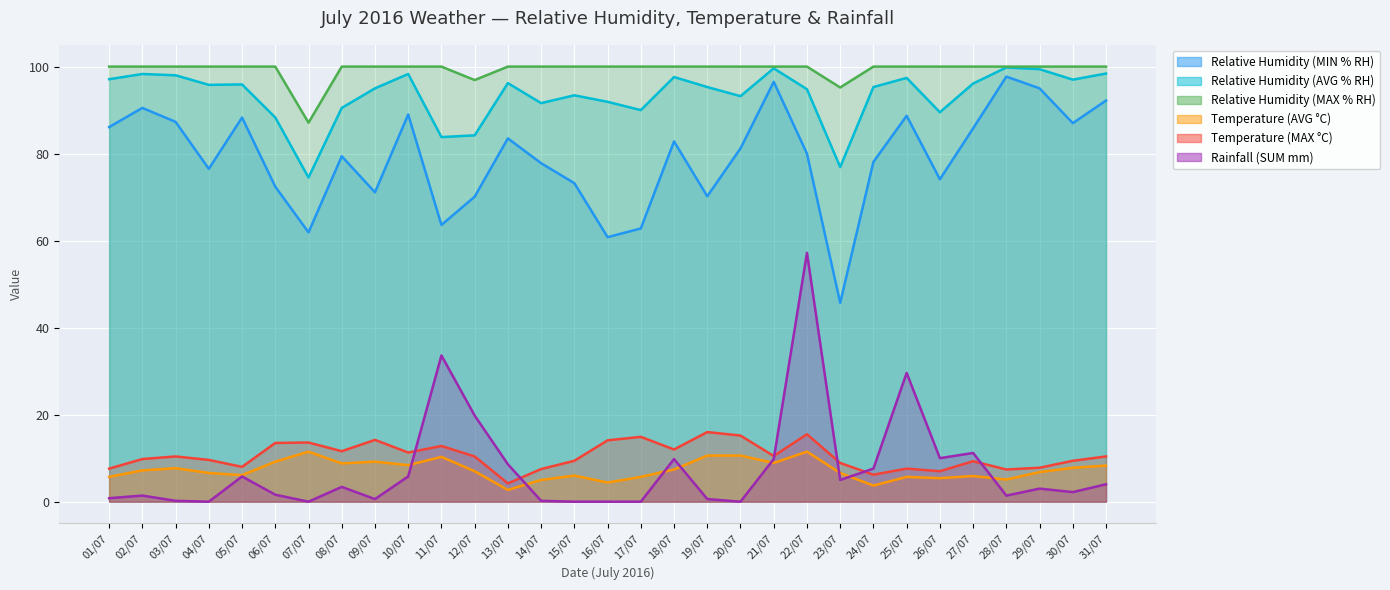

In Relative Humidity (AVG % RH), how many points are higher than both neighbors (excluding endpoints)?

9